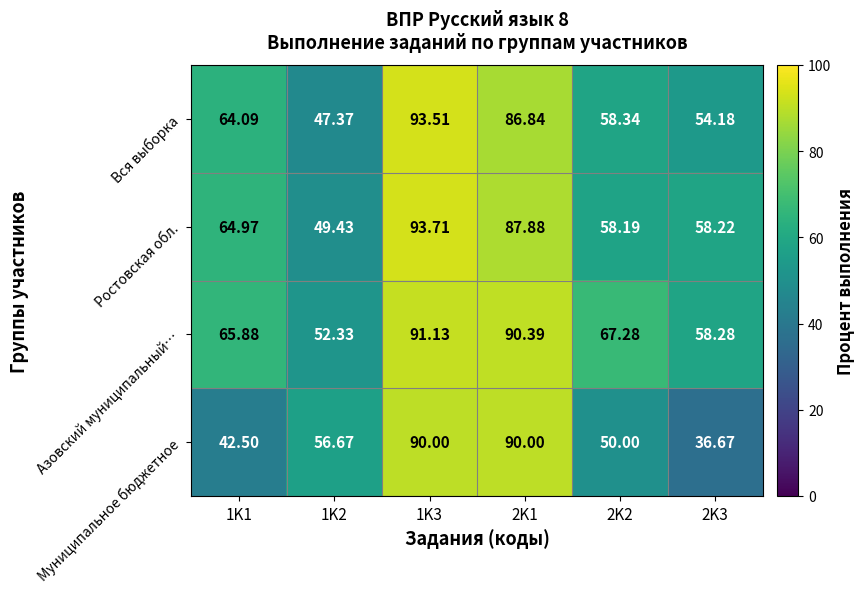

Is the value of Вся выборка at 1K2 greater than the value of Ростовская обл. at 1K1?

No